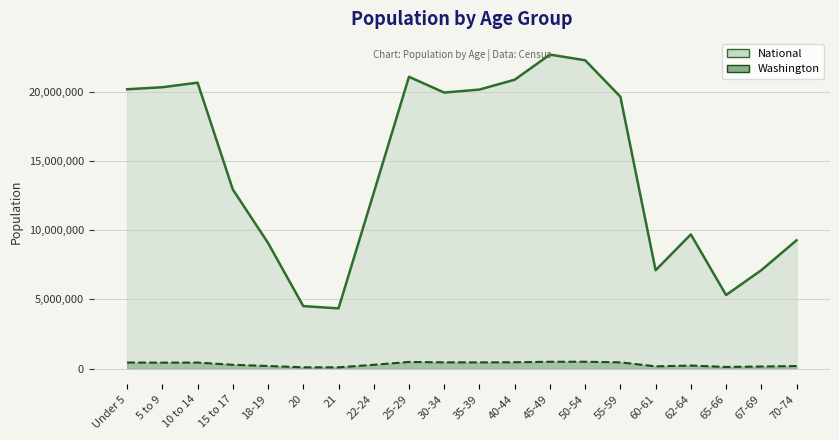

At how many categories does at least one series exceed 19080054?

10